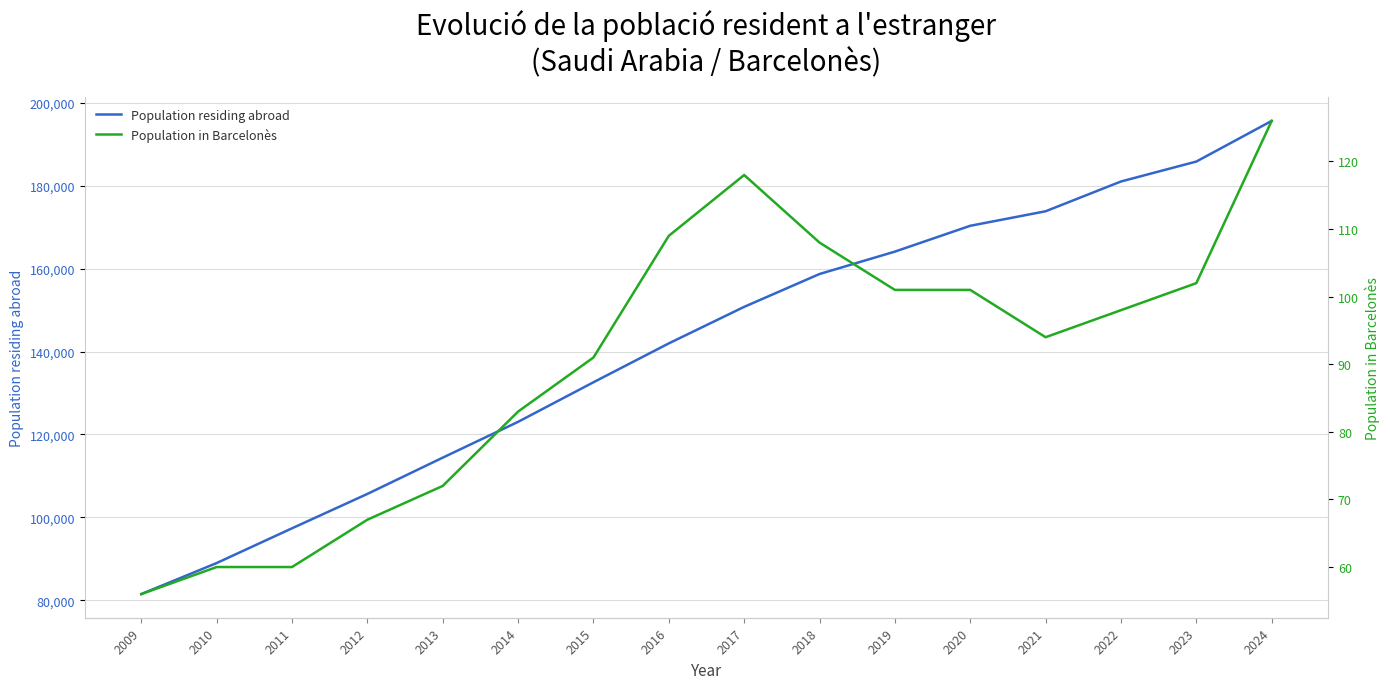

What are all the series names shown in the legend?

Population residing abroad, Population in Barcelonès